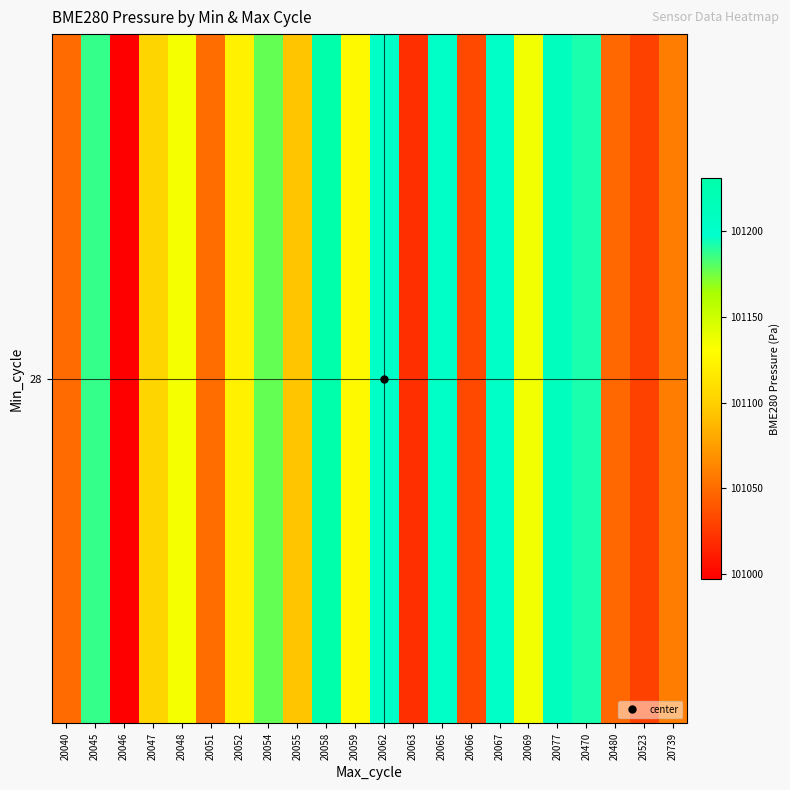

At which label does the data first exceed 101126?

20045